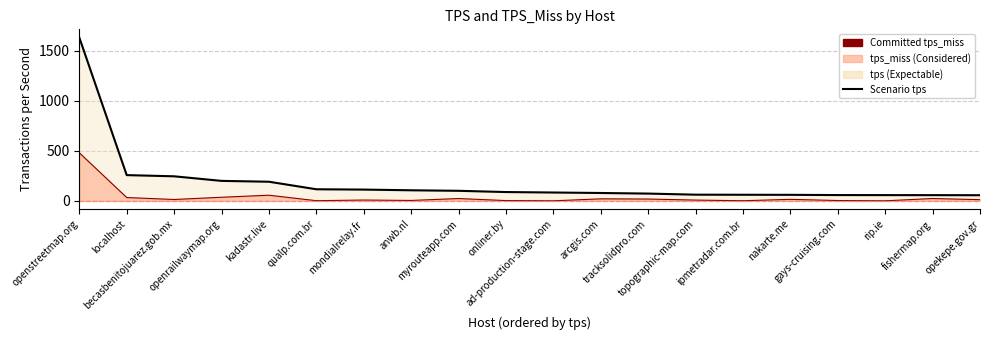

What is the difference between the second highest and minimum values in the Committed tps_miss series?

56.1